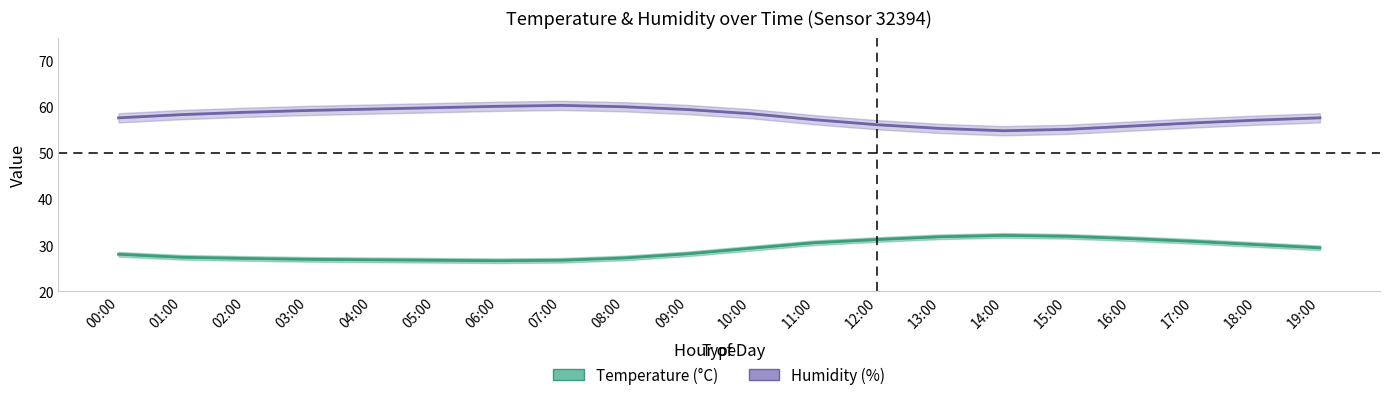

Rank the series at 12:00 from lowest to highest value.

Temperature, Humidity